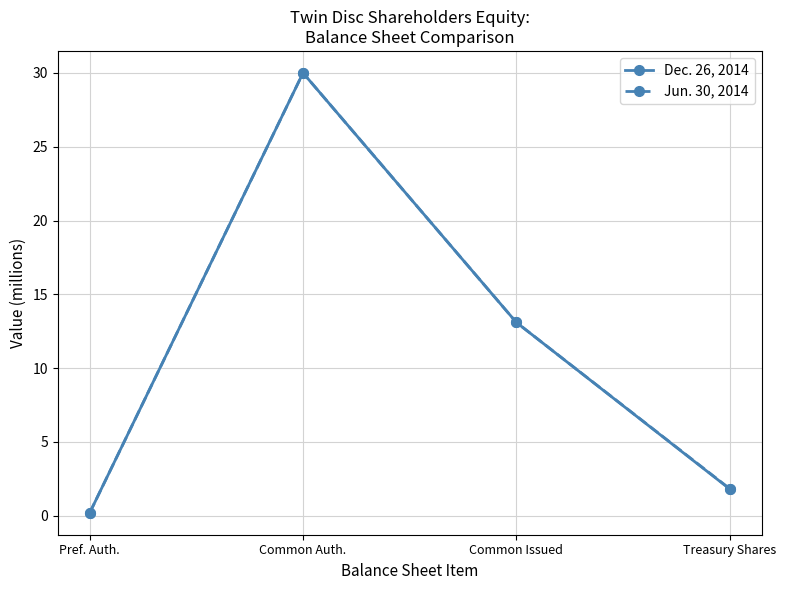

Between Common Issued and Treasury Shares, which series saw the biggest shift?

Dec. 26, 2014